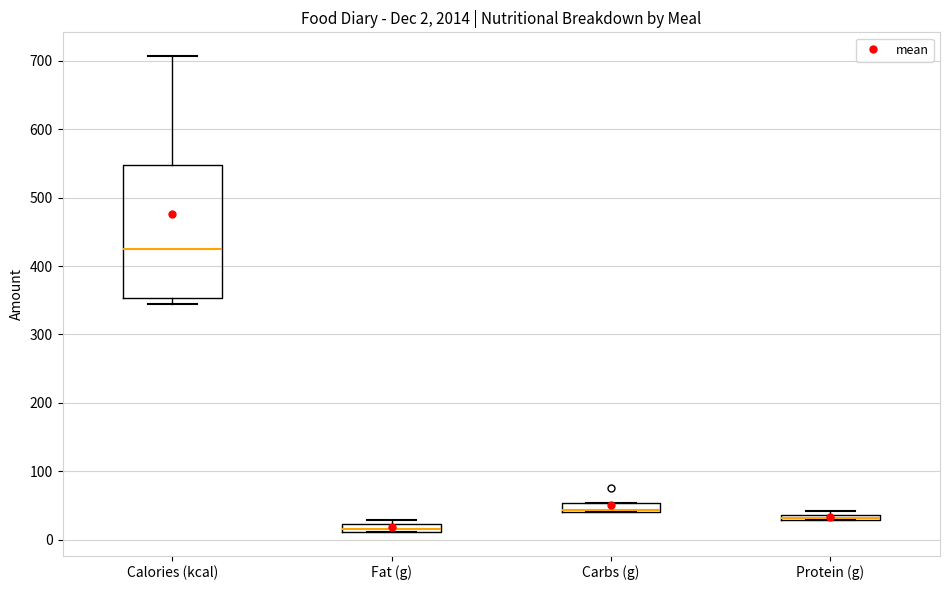

Comparing the boxes themselves (not the whiskers), which one is the tallest?

Calories (kcal)